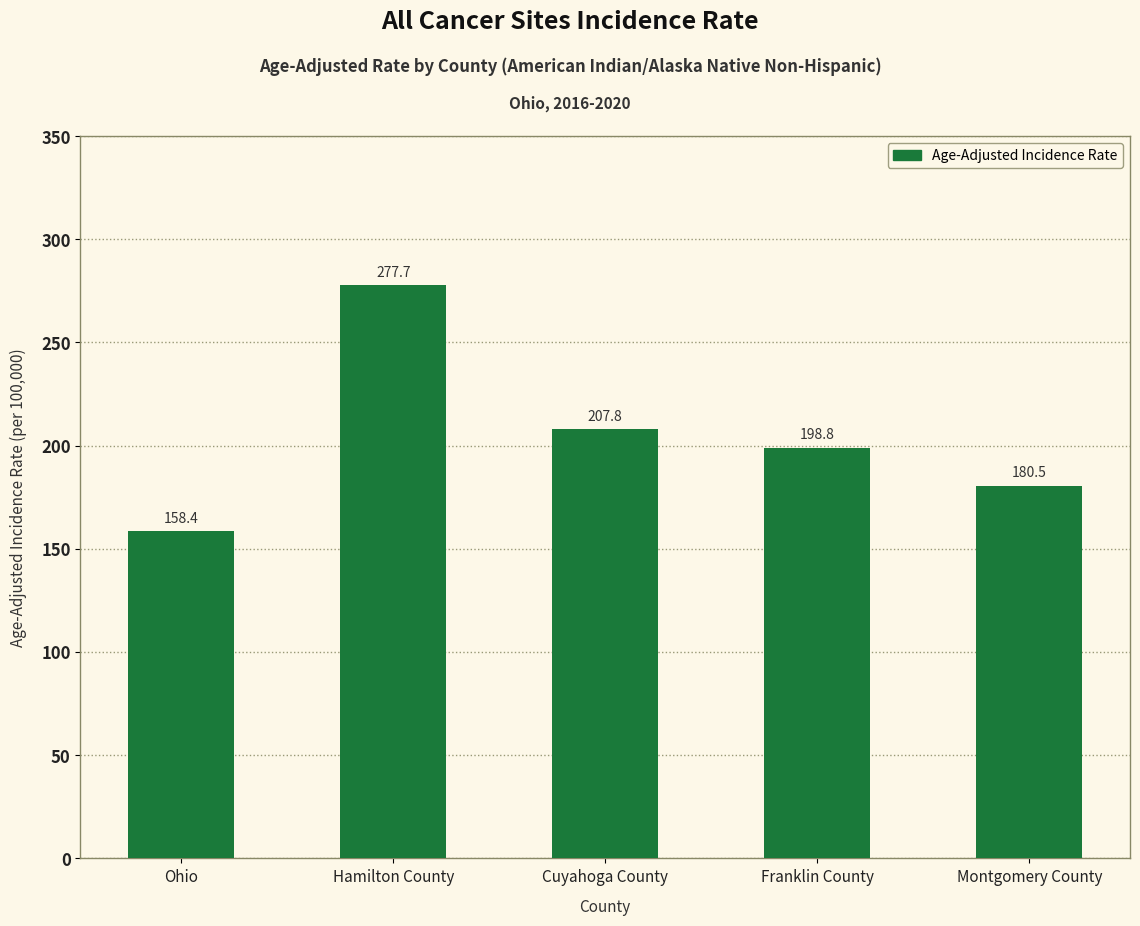

What is the sum of the values at Ohio and Franklin County?

357.2